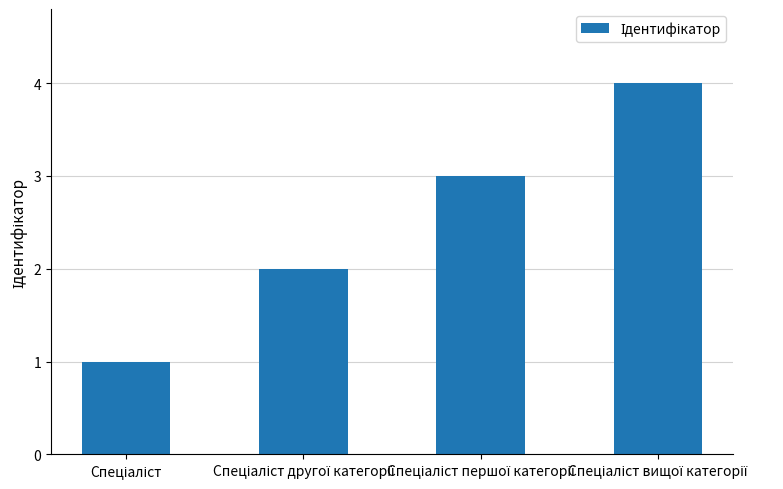

What is the sum of all values?

10